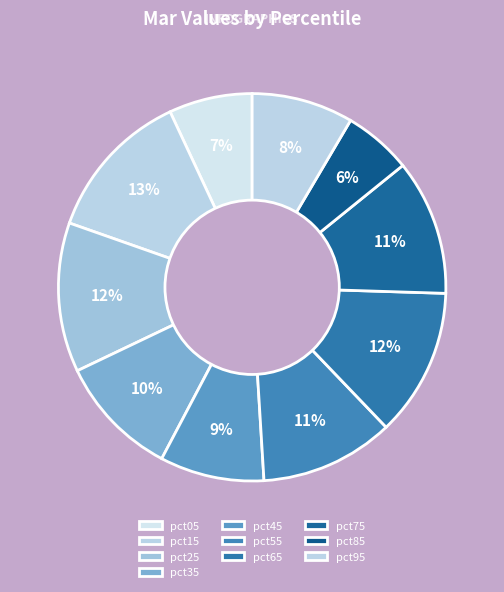

How many segments does this pie chart have?

10